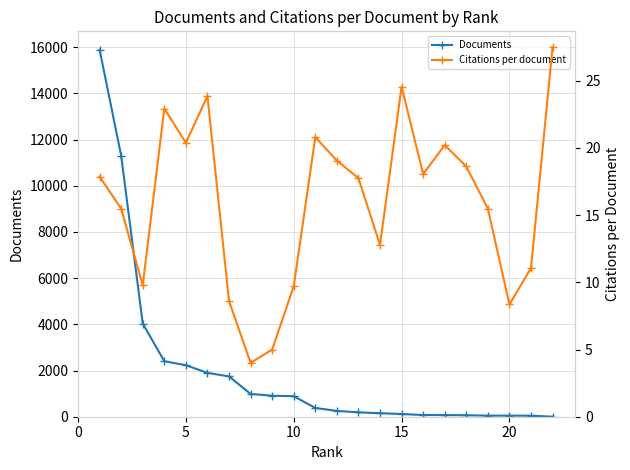

What is the highest value of the Documents series?

15893